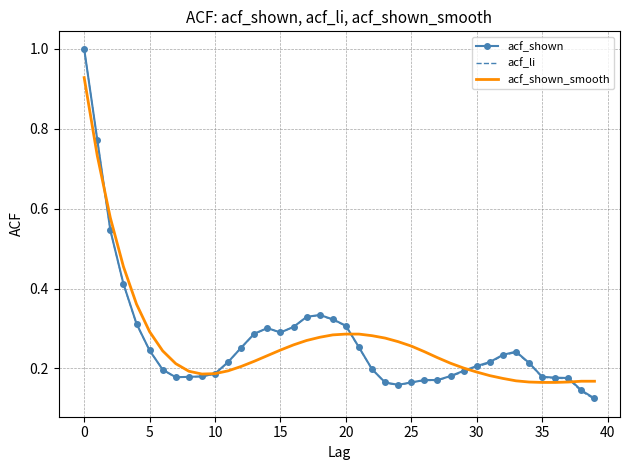

Which series has the widest spread of values?

acf_li